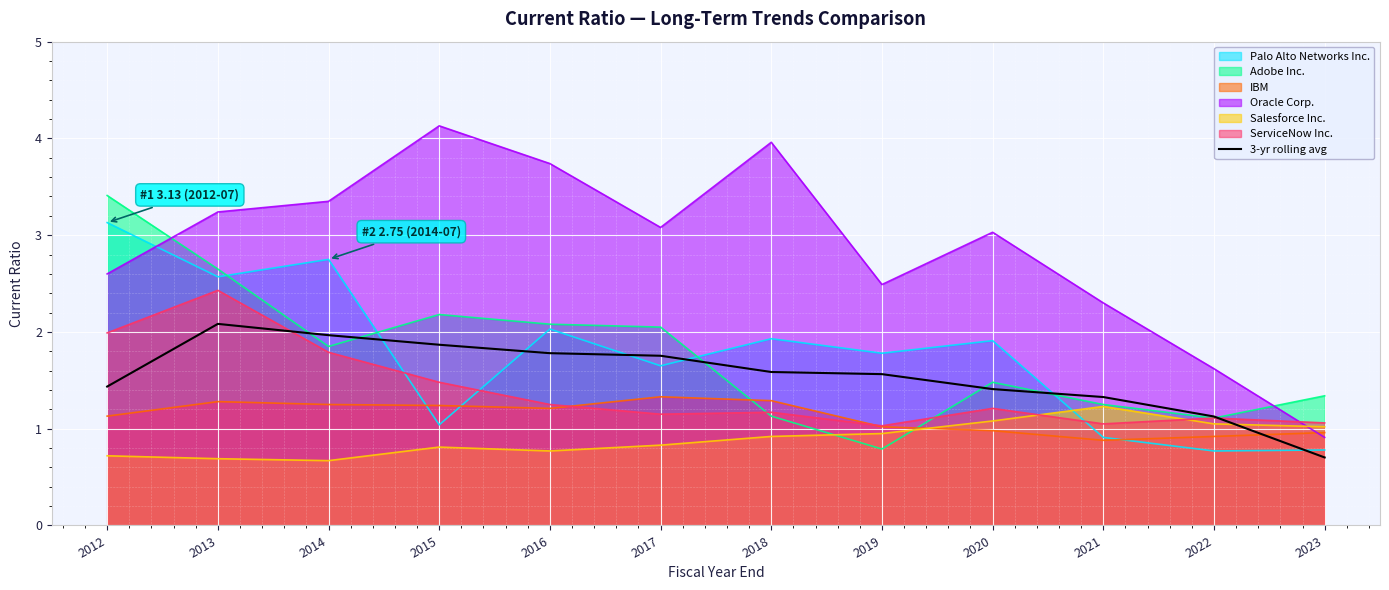

How many times do Salesforce Inc. and Oracle Corp. cross each other?

1